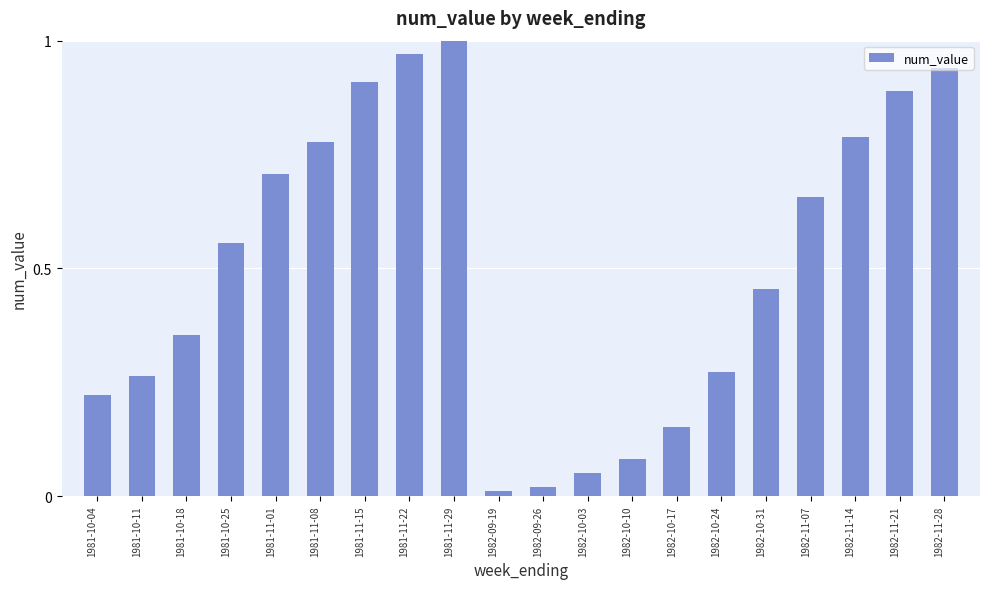

How many categories are shown in the chart?

20